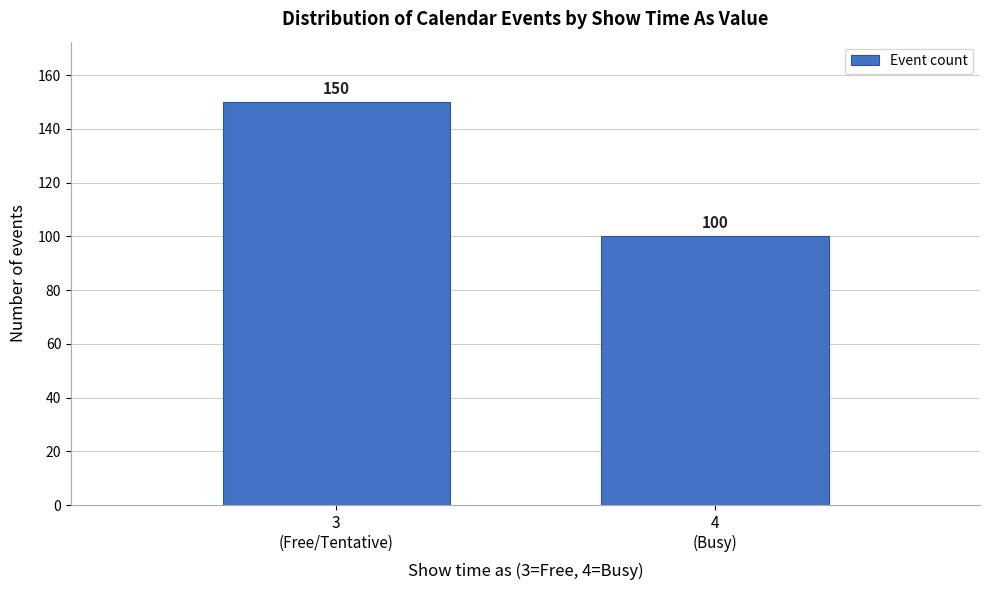

Reading left to right, what are all the values shown in this chart?

150	100